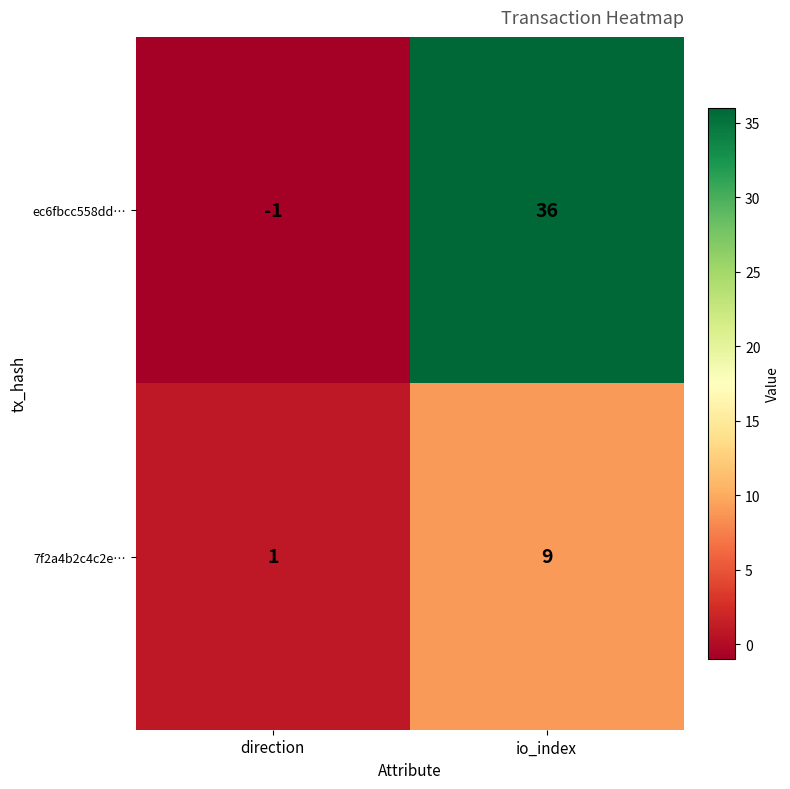

What is the total value across all series at io_index?

45